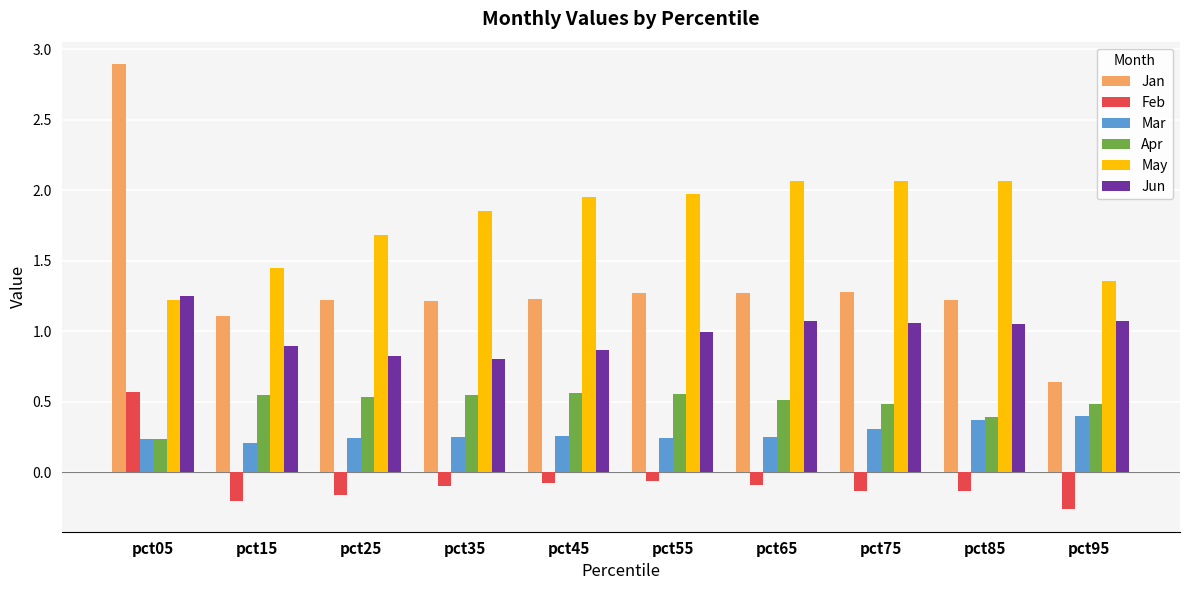

Which category has the highest value across all series?

pct05